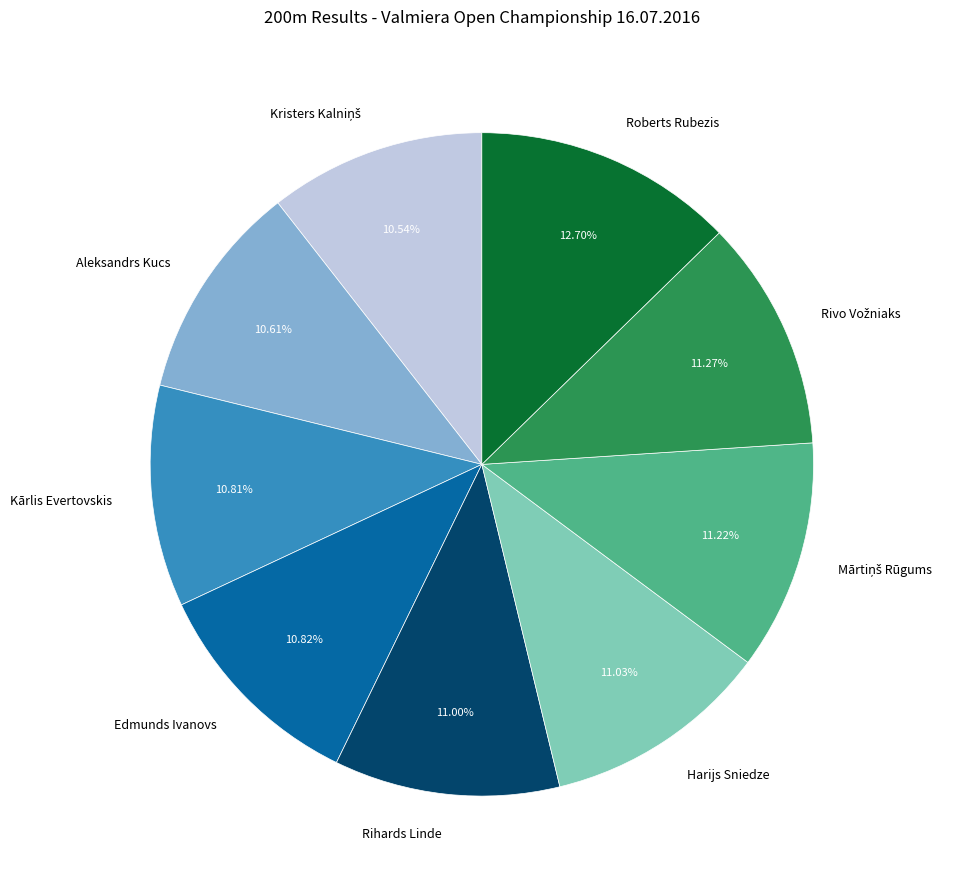

Count the number of slices in the pie.

9